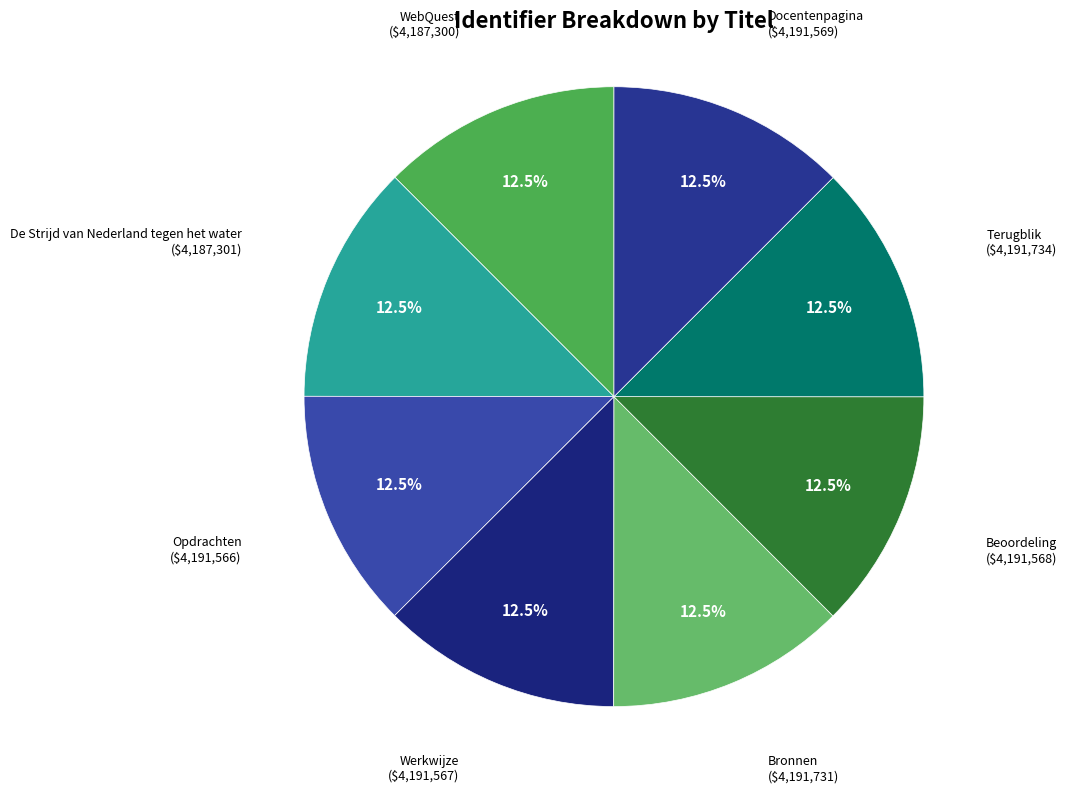

What portion of the pie excludes Terugblik?

87.5%